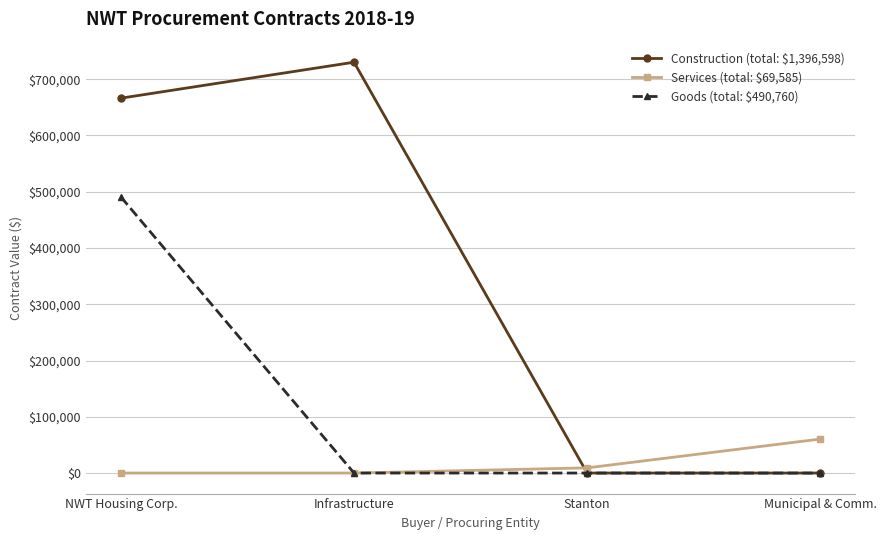

At how many categories does at least one series exceed 480565?

2